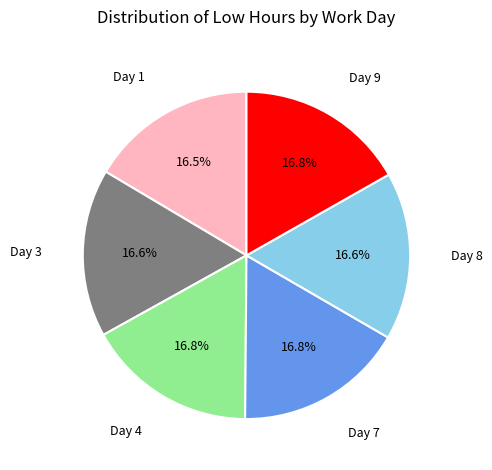

Is there a majority slice in this chart?

No